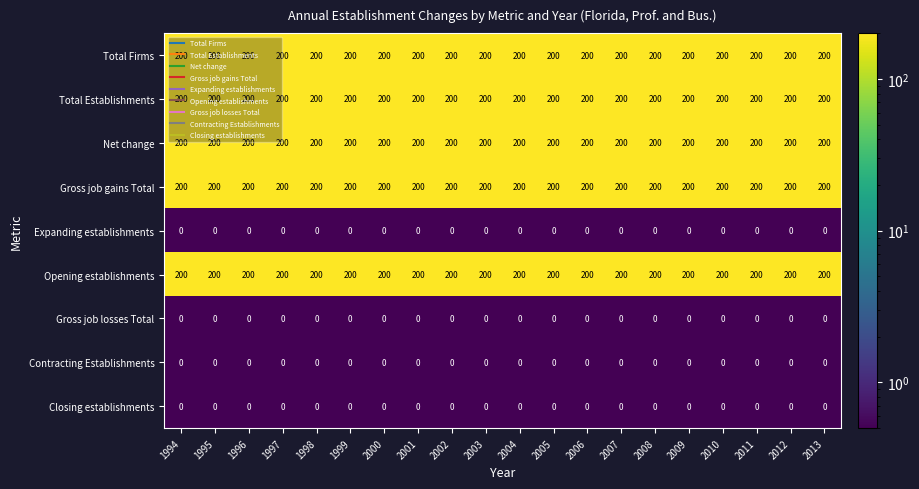

What is the greatest value displayed?

200